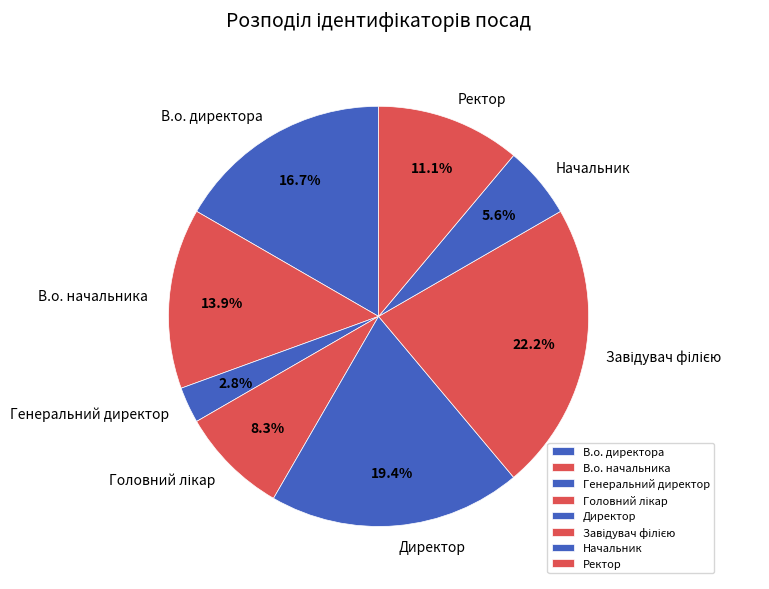

What percentage is NOT represented by Директор?

80.6%